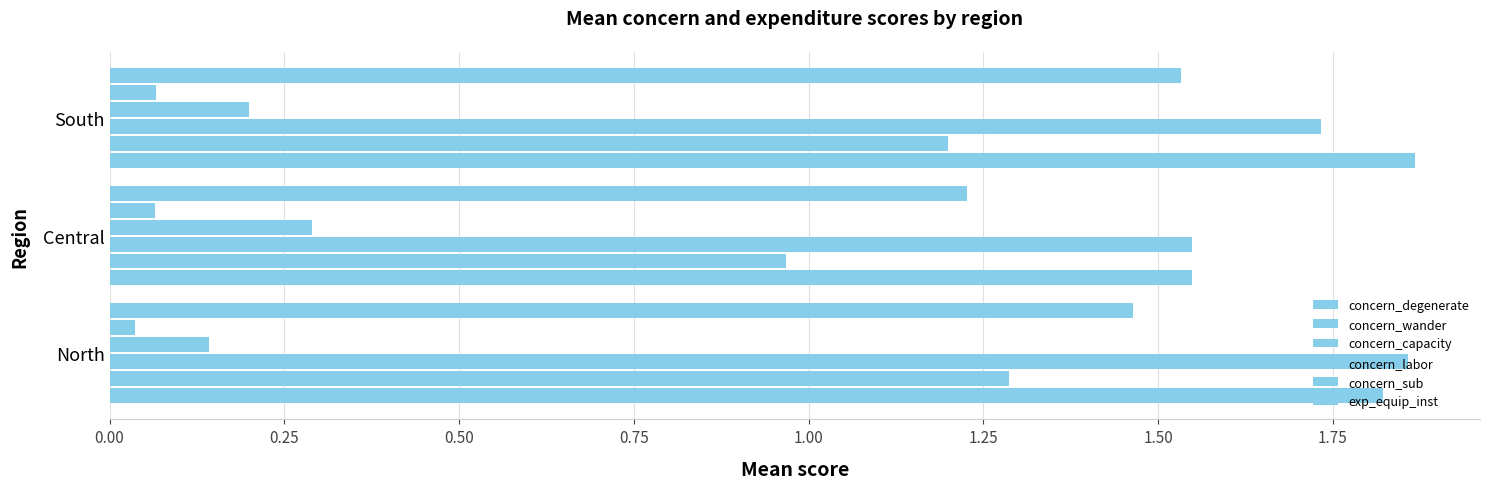

Reading left to right, what are all the values shown in this chart?

concern_degenerate: 1.8	1.5	1.9
concern_wander: 1.3	1.0	1.2
concern_capacity: 1.9	1.5	1.7
concern_labor: 0.1	0.3	0.2
concern_sub: 0.0	0.1	0.1
exp_equip_inst: 1.5	1.2	1.5